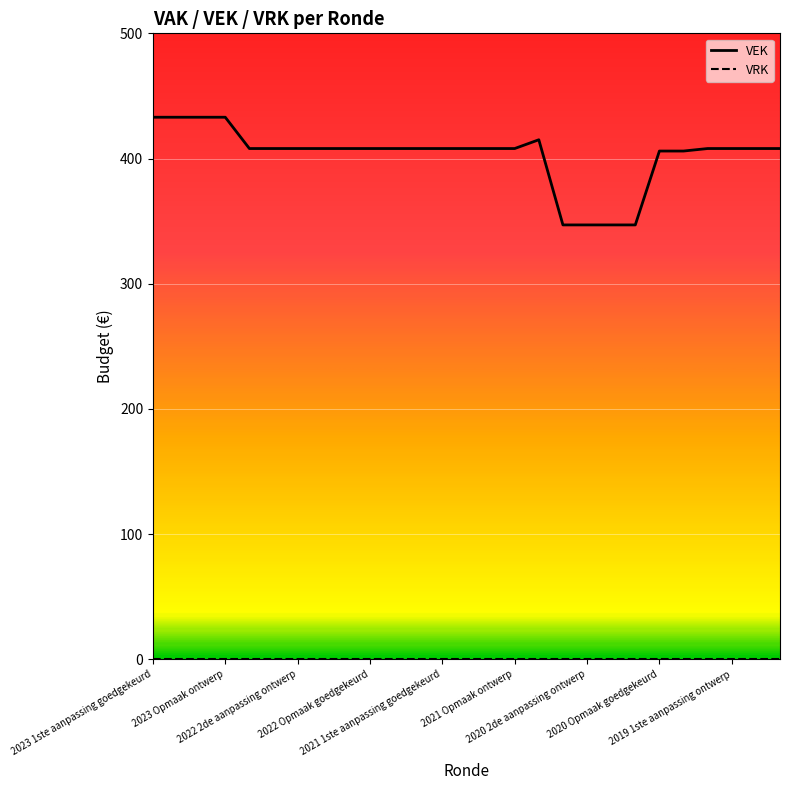

List the labels in order of value, largest first.

2023 1ste aanpassing goedgekeurd, 2023 1ste aanpassing ontwerp, 2023 Opmaak goedgekeurd, 2023 Opmaak ontwerp, 2020 uitvoering, 2022 uitvoering, 2022 2de aanpassing goedgekeurd, 2022 2de aanpassing ontwerp, 2022 1ste aanpassing goedgekeurd, 2022 1ste aanpassing ontwerp, 2022 Opmaak goedgekeurd, 2022 Opmaak ontwerp, 2021 uitvoering, 2021 1ste aanpassing goedgekeurd, 2021 1ste aanpassing ontwerp, 2021 Opmaak goedgekeurd, 2021 Opmaak ontwerp, 2019 1ste aanpassing goedgekeurd, 2019 1ste aanpassing ontwerp, 2019 opmaak goedgekeurd, 2019 opmaak ontwerp, 2020 Opmaak goedgekeurd, 2020 Opmaak ontwerp, 2020 2de aanpassing goedgekeurd, 2020 2de aanpassing ontwerp, 2020 1ste aanpassing goedgekeurd, 2020 1ste aanpassing ontwerp